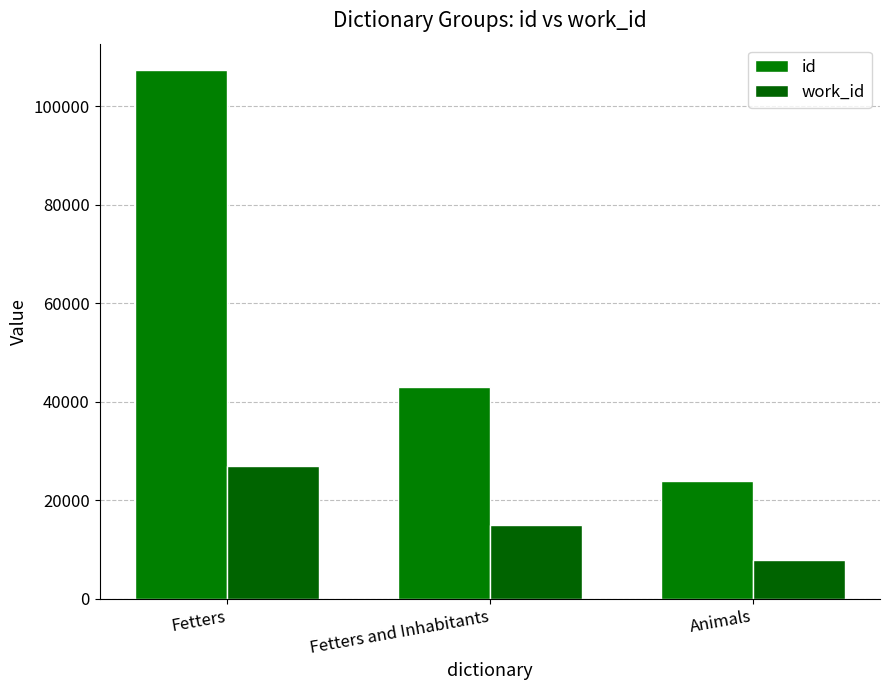

Reading left to right, transcribe all the data shown in this chart.

id: Fetters=107373	Fetters and Inhabitants=43059	Animals=23920
work_id: Fetters=27017	Fetters and Inhabitants=15019	Animals=7924